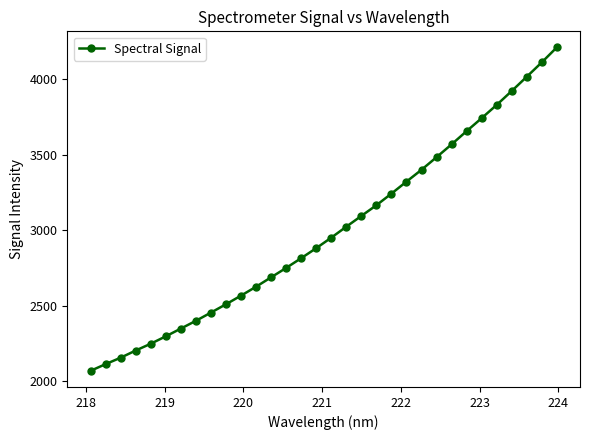

What is the smallest value displayed?

2068.4